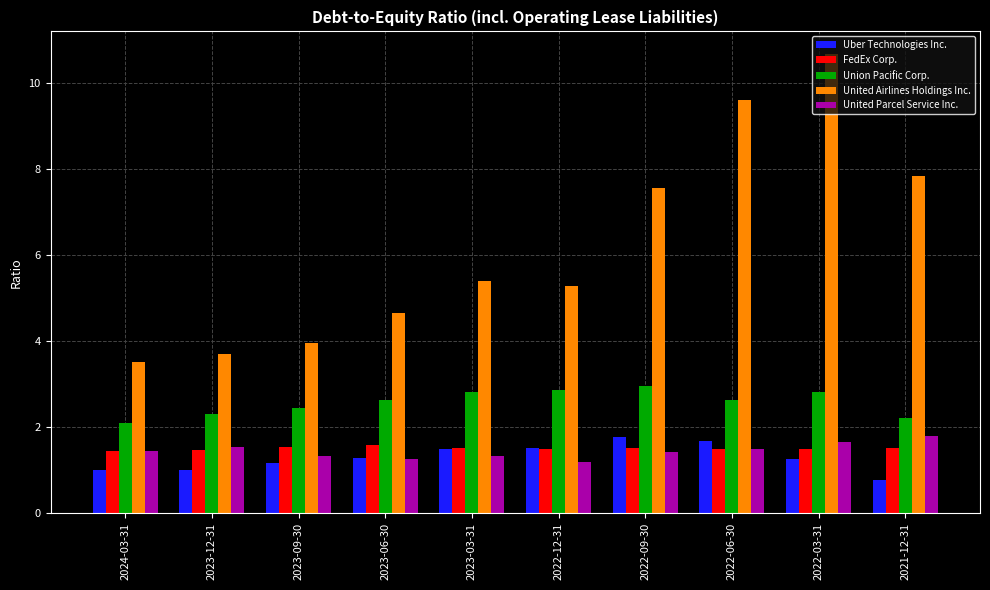

True or false: FedEx Corp. has a value of 1.5 at 2022-12-31.

True